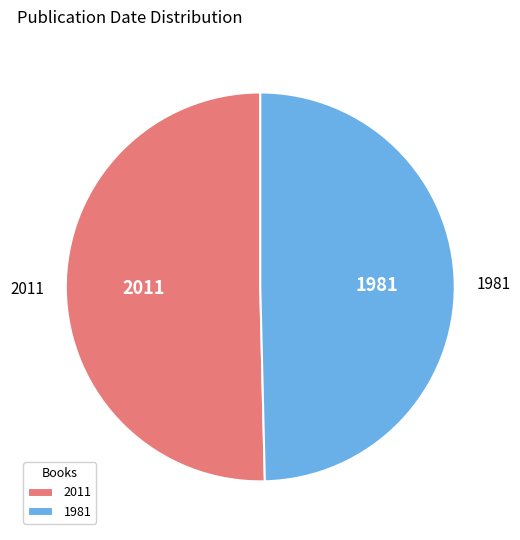

Rank the categories by value from highest to lowest.

2011, 1981